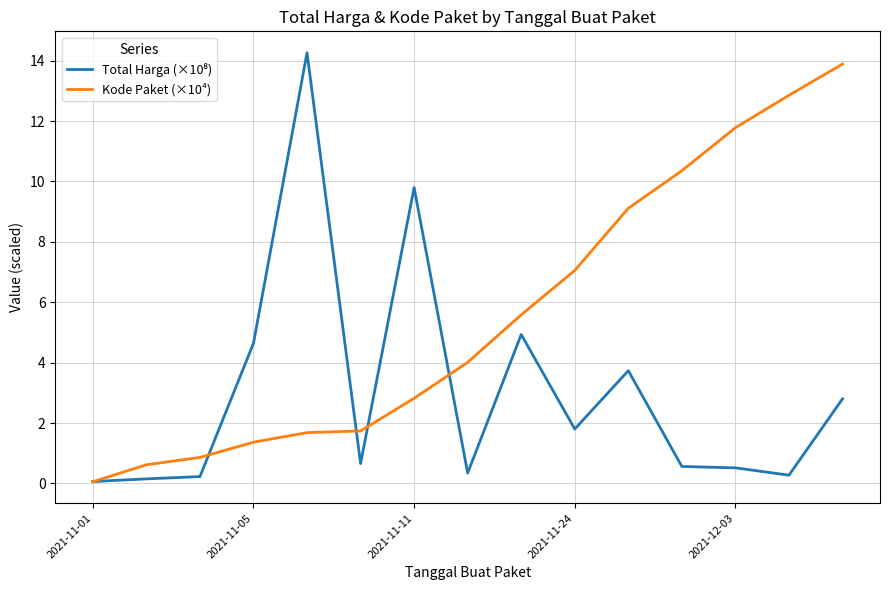

What is the greatest value displayed?

14.3